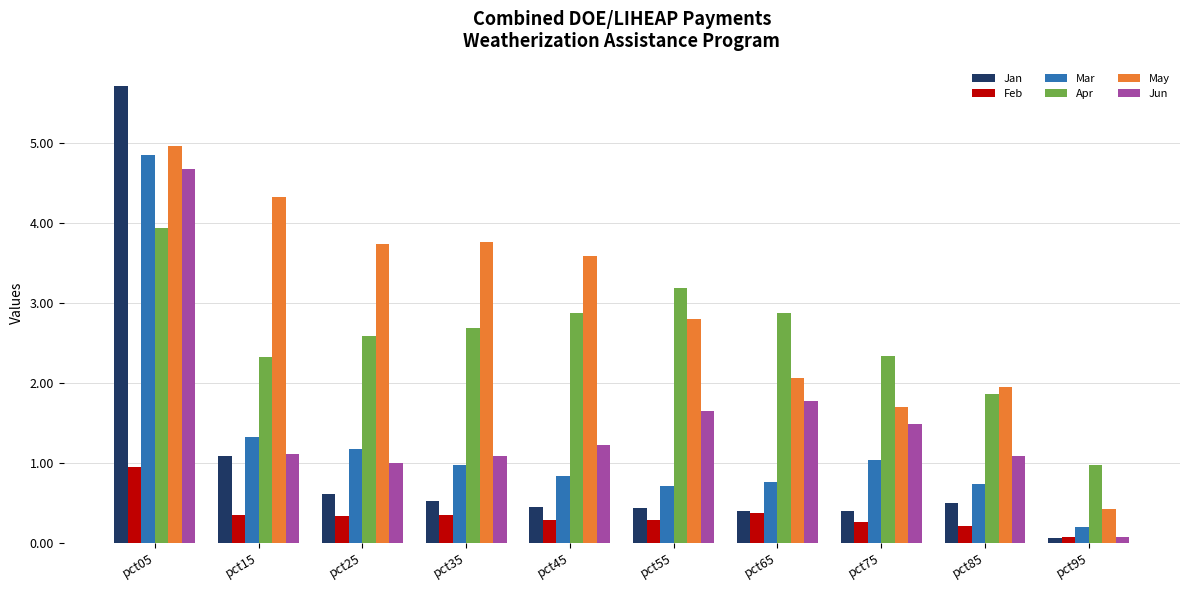

At which category does the chart reach its minimum across all series?

pct95